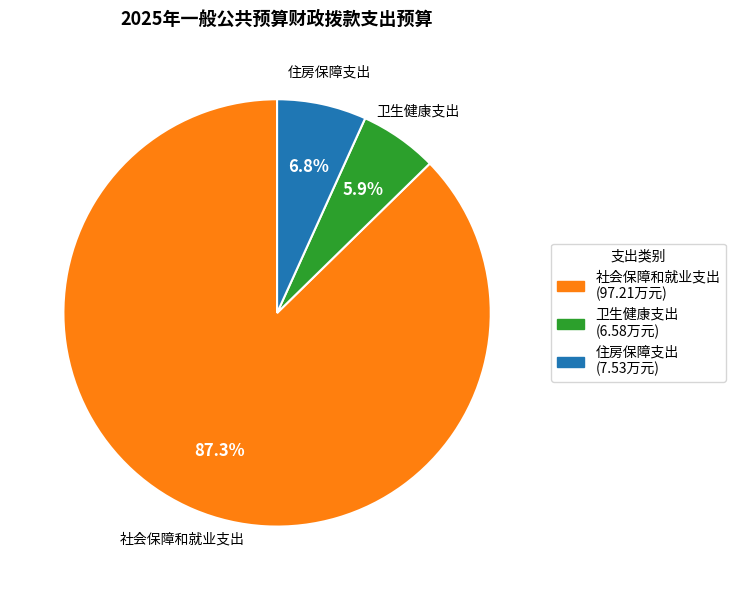

True or false: 社会保障和就业支出 accounts for 74% of the total.

False